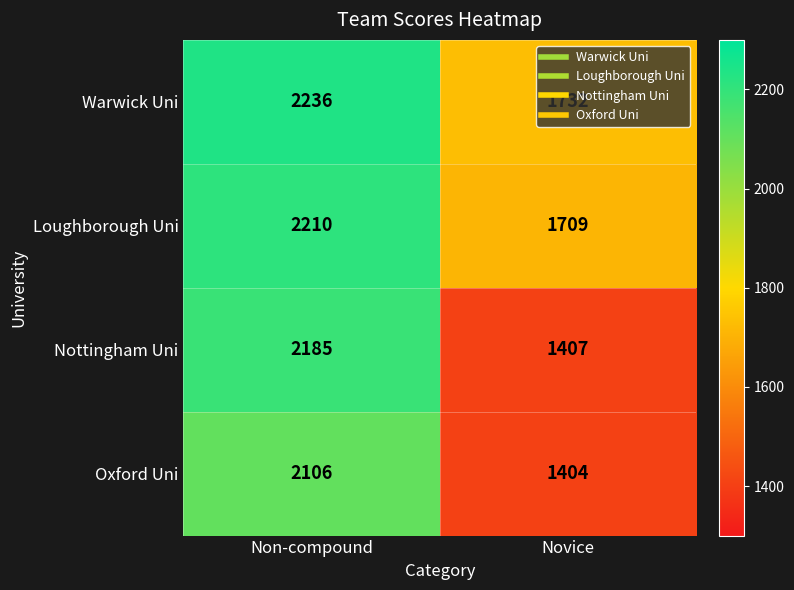

True or false: Nottingham Uni has a value of 1407 at Novice.

True